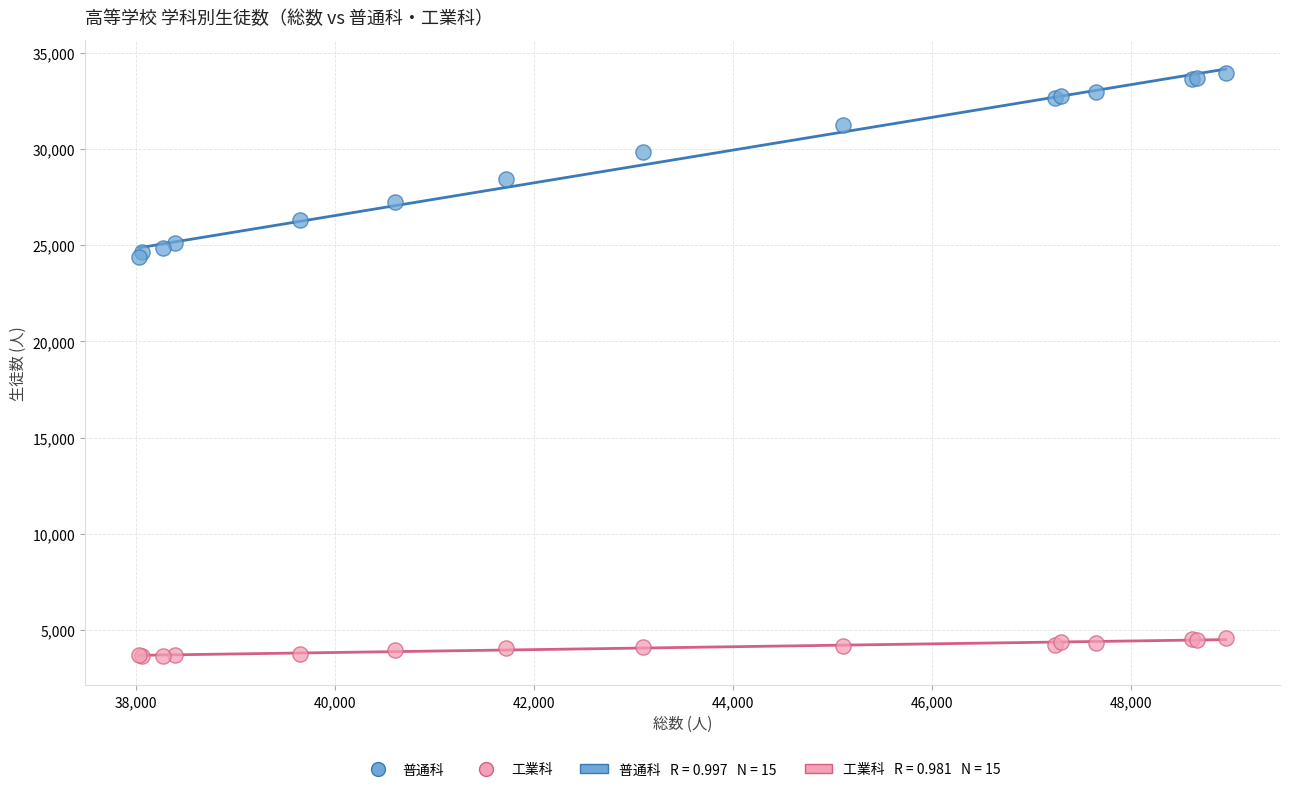

Which series has the widest spread of Y values?

普通科